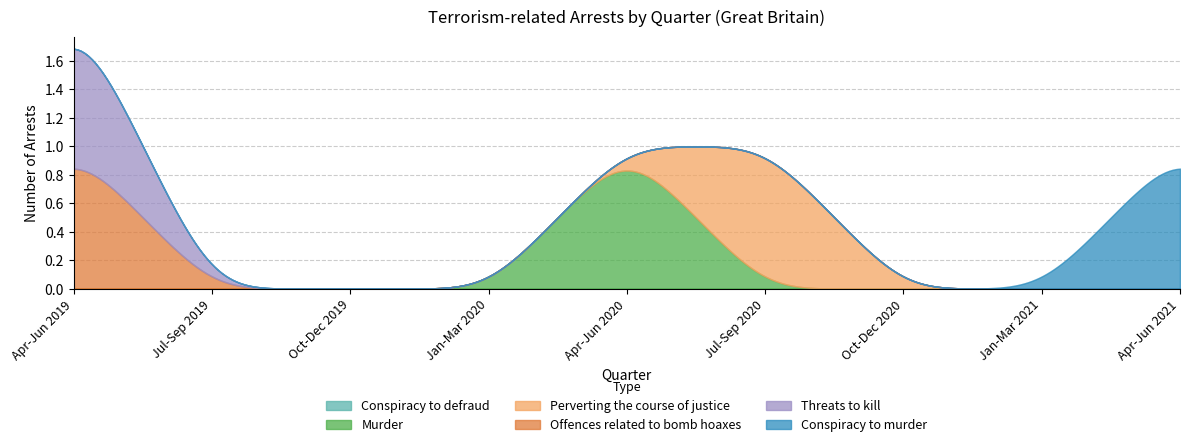

Count the Threats to kill values in the range 0 to 1.

9